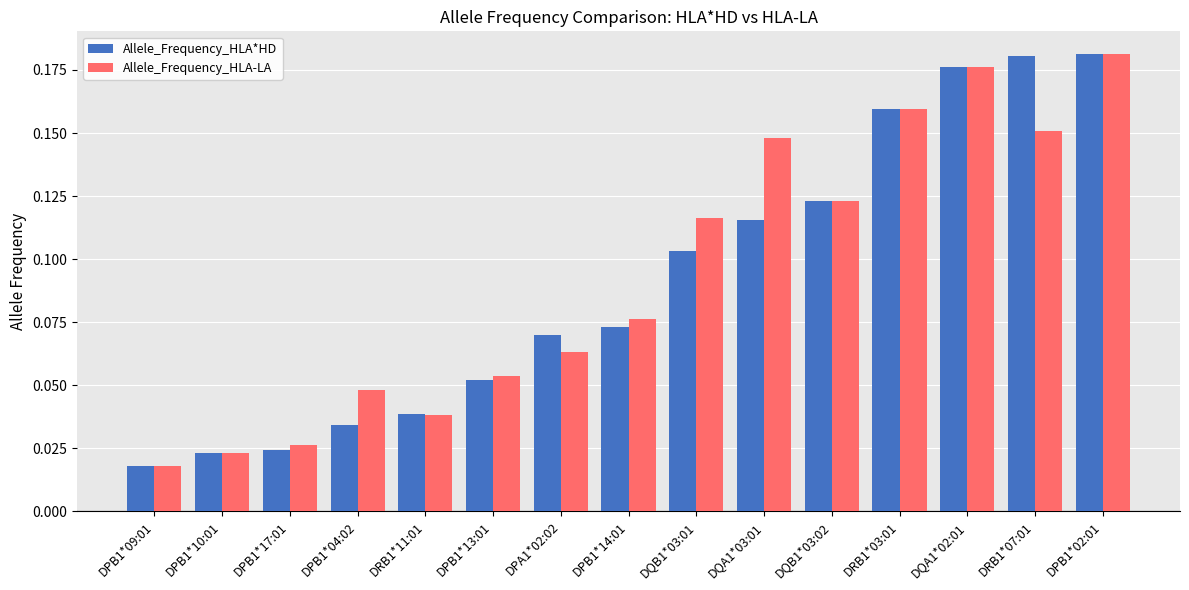

At which label is Allele_Frequency_HLA-LA closest to 0?

DPB1*09:01